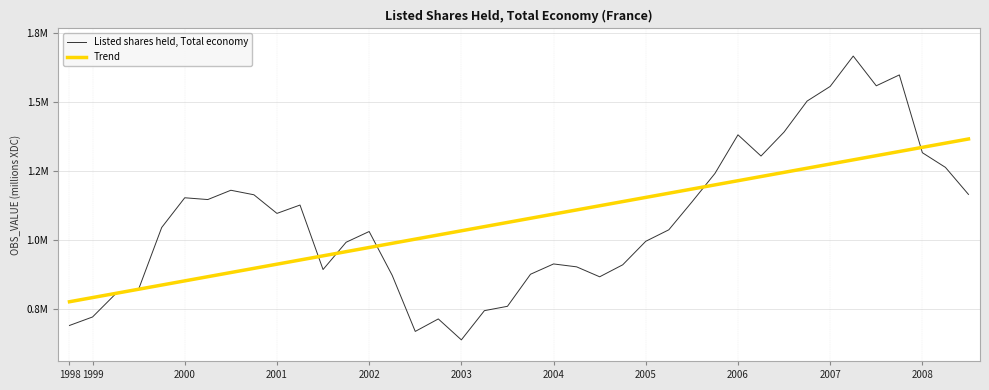

List the series in order of their overall mean, lowest first.

Trend, Listed shares held, Total economy